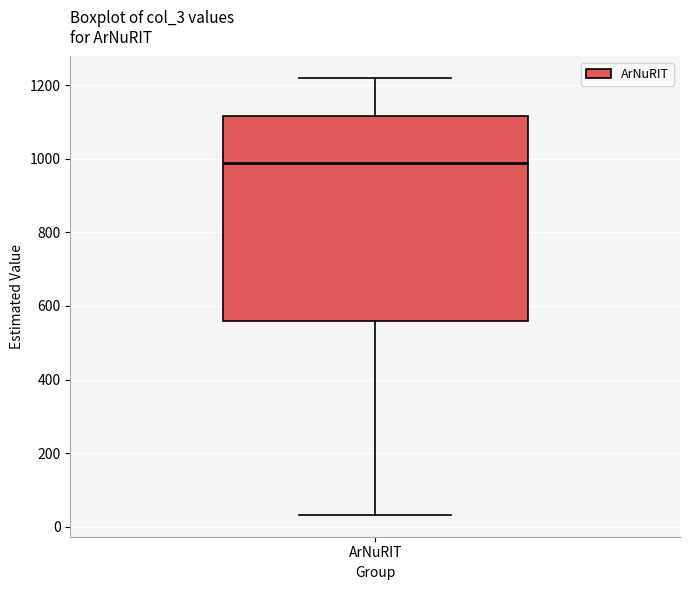

Transcribe this box plot: give where the median line is, the range the box spans, and where the two whiskers end, as read against the y-axis. The values are not printed on the chart, so give them approximately, as read against the axis.

median 980, box 560 to 1120, whiskers 40 to 1220